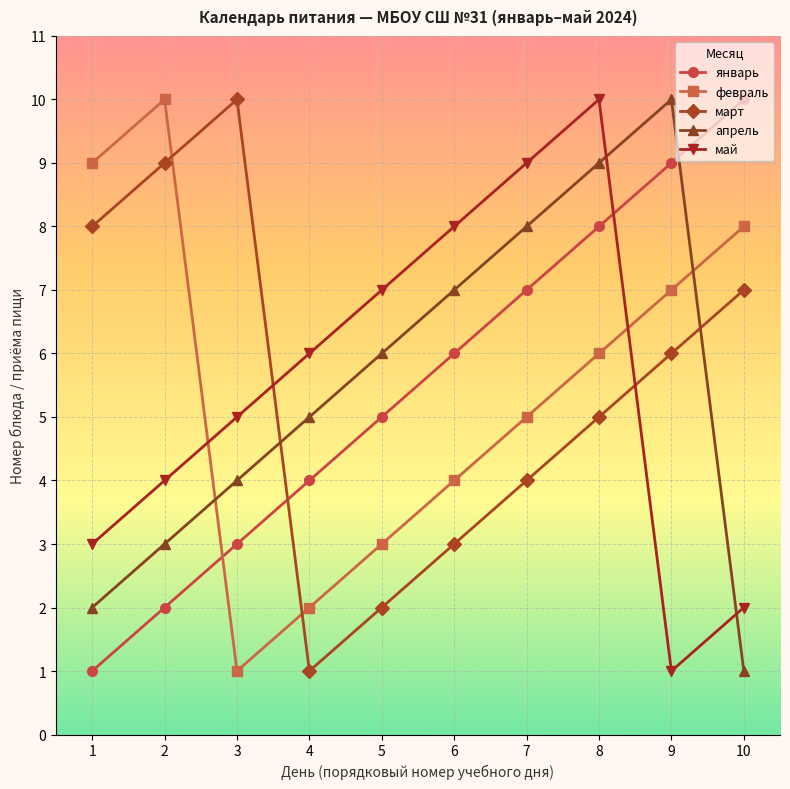

What is the difference between the maximum and minimum values in the апрель series?

9